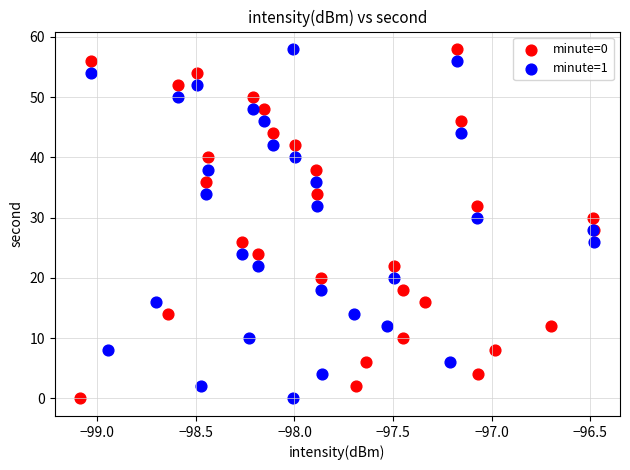

What are all the series names shown in the legend?

minute=0, minute=1